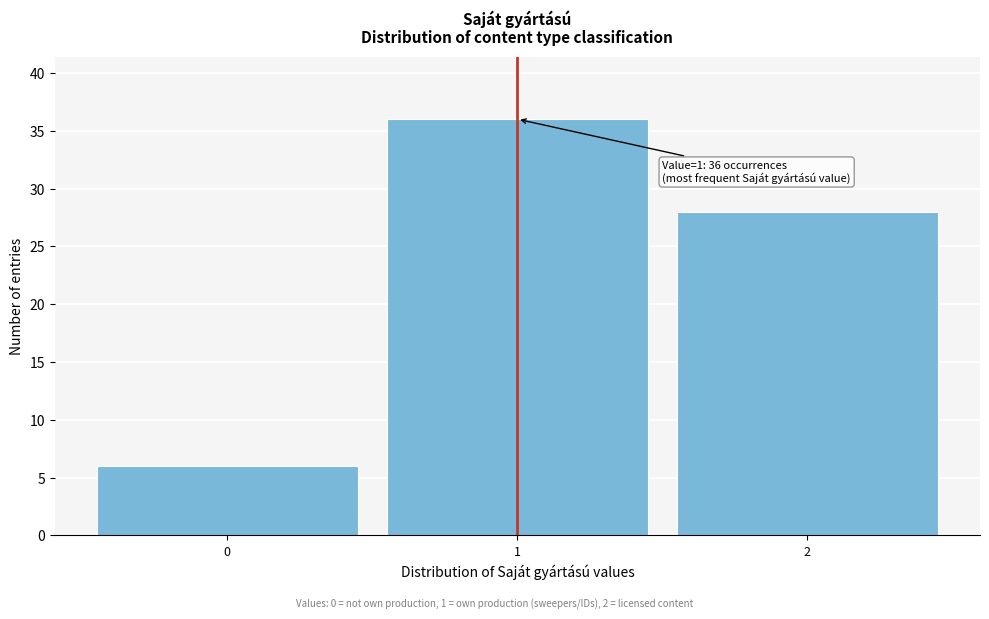

Reading right to left, list all the values displayed in this chart.

28	36	6